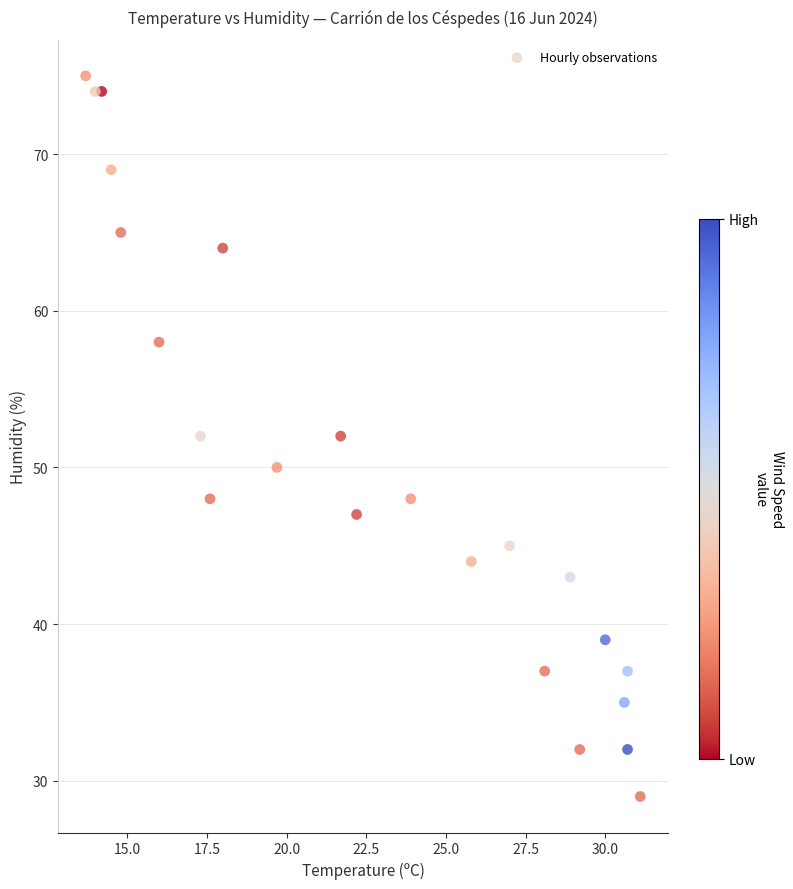

What is the range of Y values (max minus min)?

46